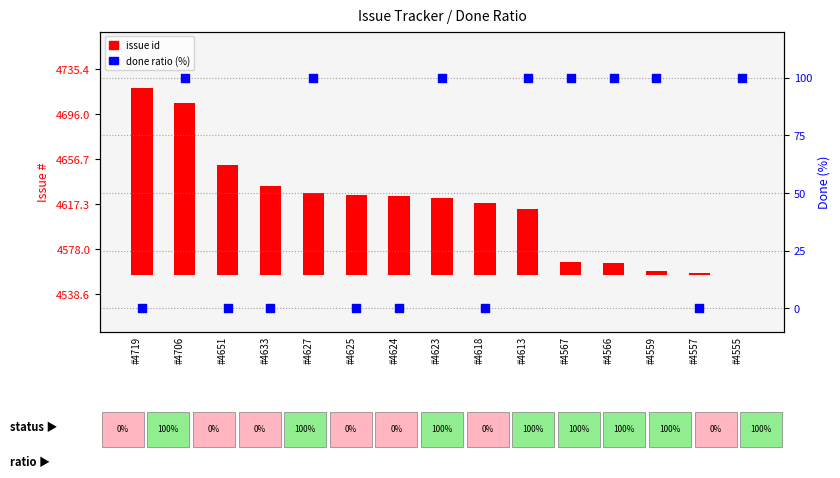

Which series has the widest spread of Y values?

issue id (normalized)